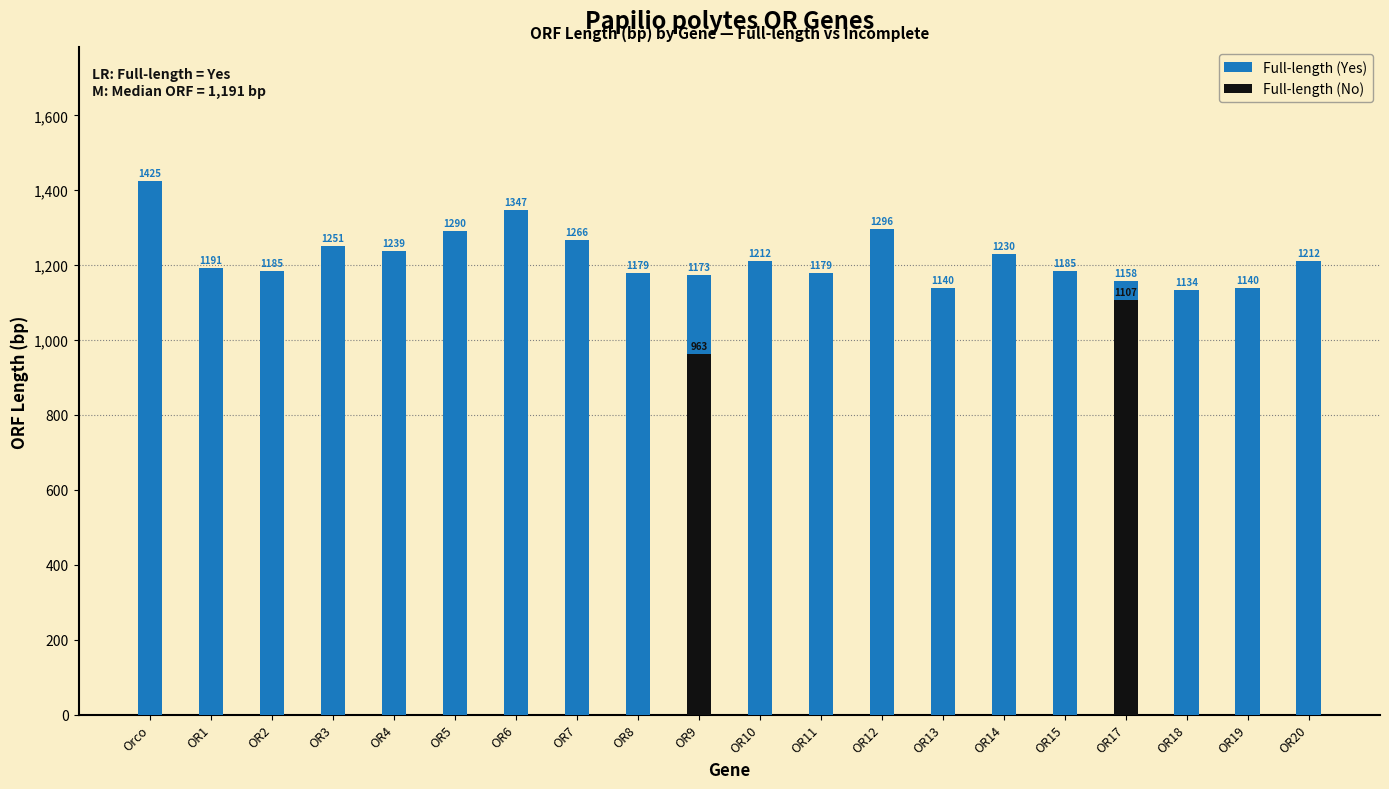

What position from the right is OR13?

7